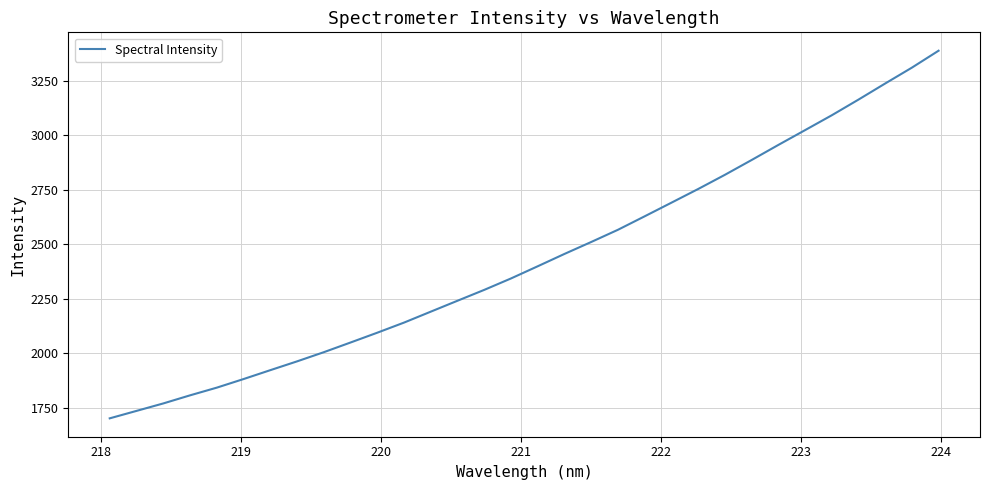

What is the difference between the maximum and minimum values?

1684.5